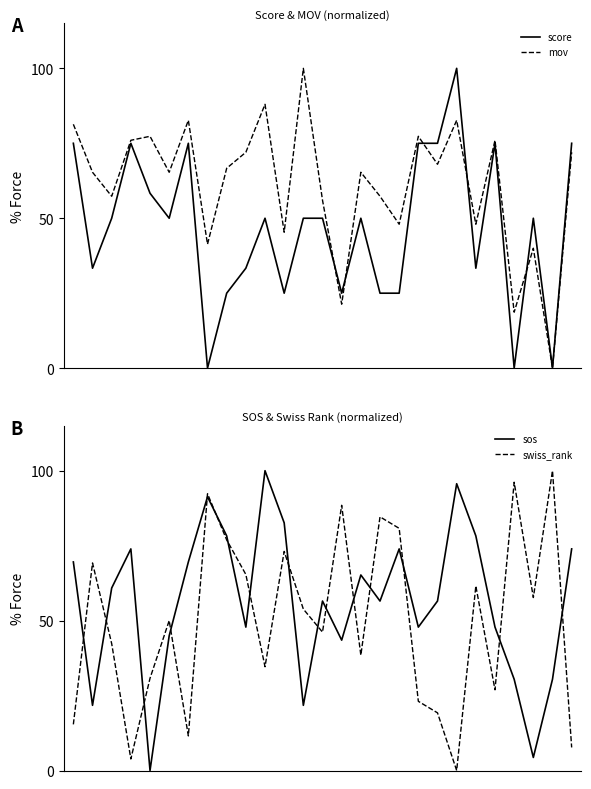

What are all the series names shown in the legend?

score, mov, sos, swiss_rank